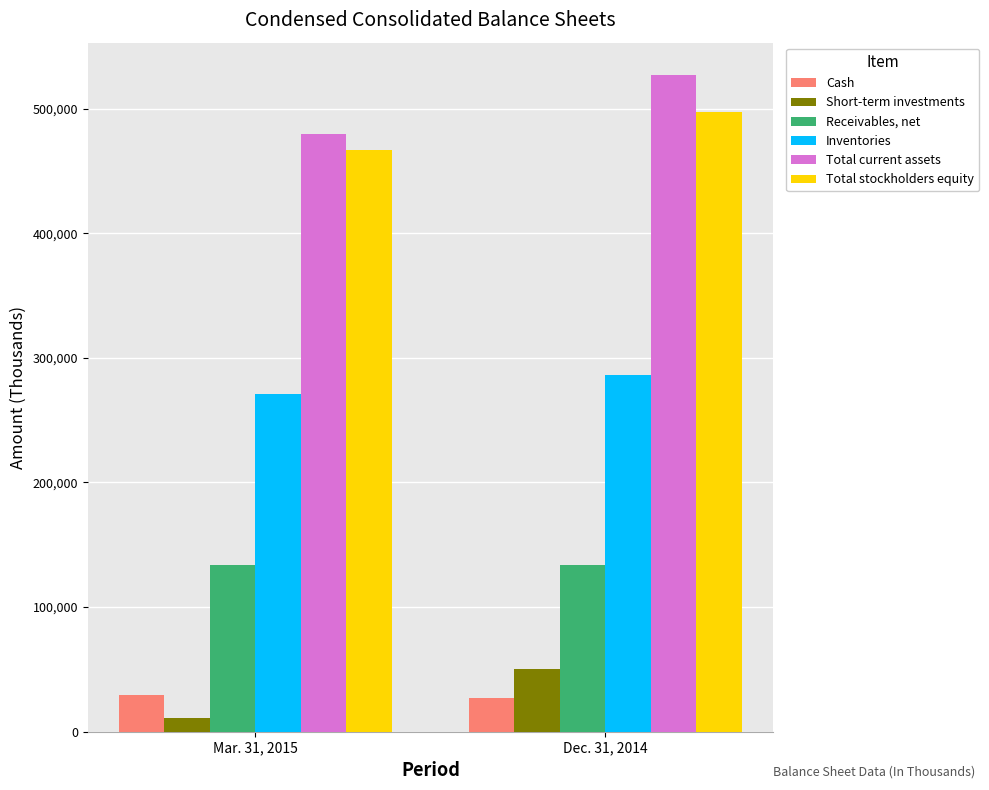

What is the maximum value for Short-term investments?

50000